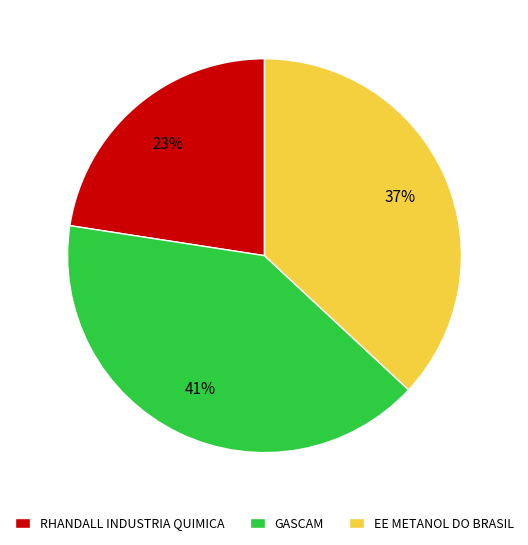

Is it true that EE METANOL DO BRASIL is 25% of the pie?

False